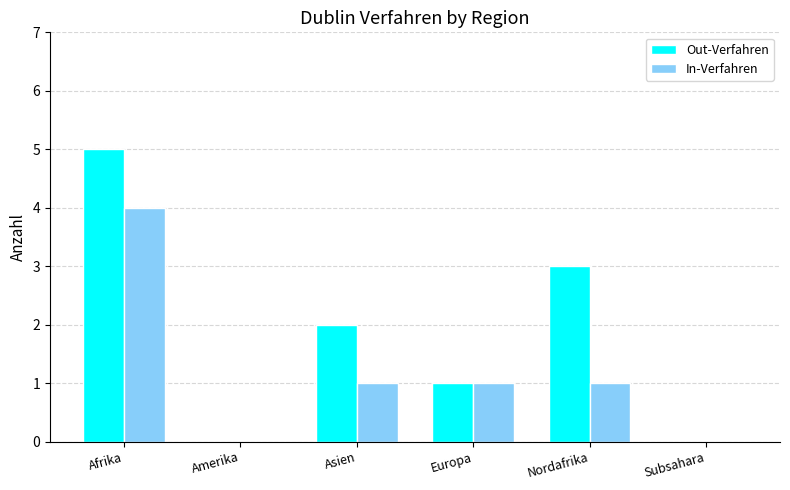

The value of In-Verfahren at Europa is 1. True or false?

True